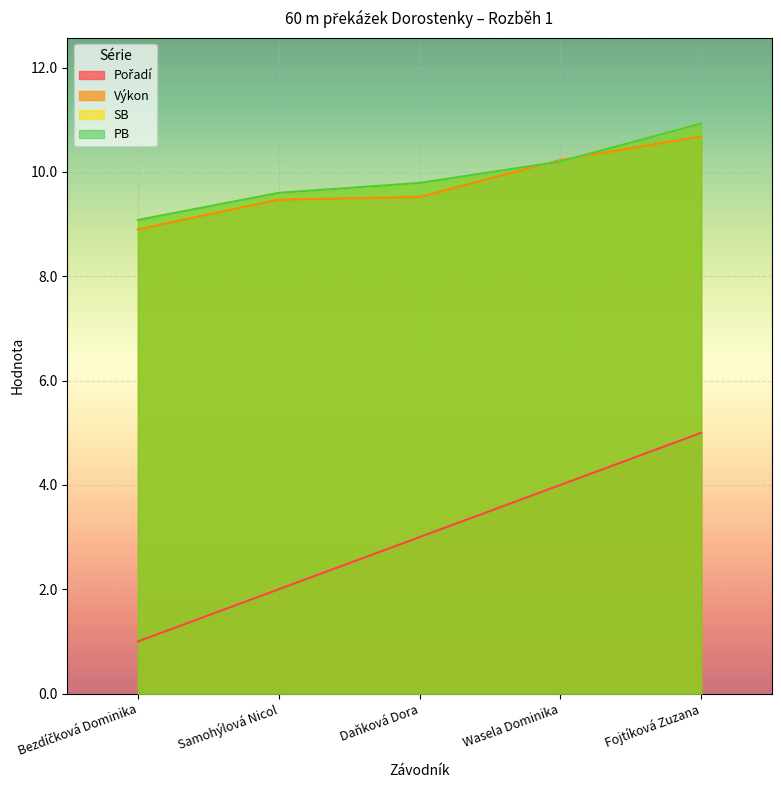

Rank the categories by Pořadí value from lowest to highest.

Bezdíčková Dominika, Samohýlová Nicol, Daňková Dora, Wasela Dominika, Fojtíková Zuzana